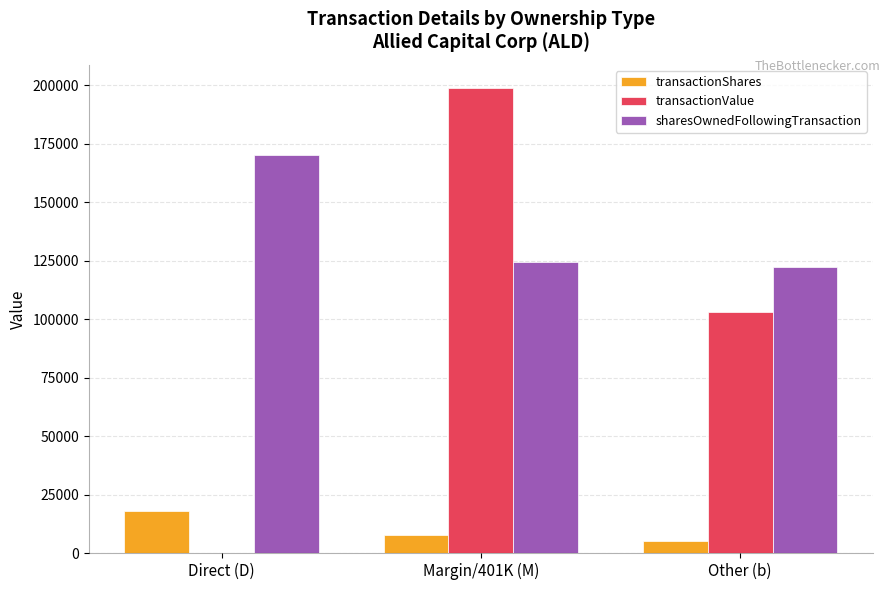

What is the sum of the transactionValue values at Other (b) and Margin/401K (M)?

301851.8